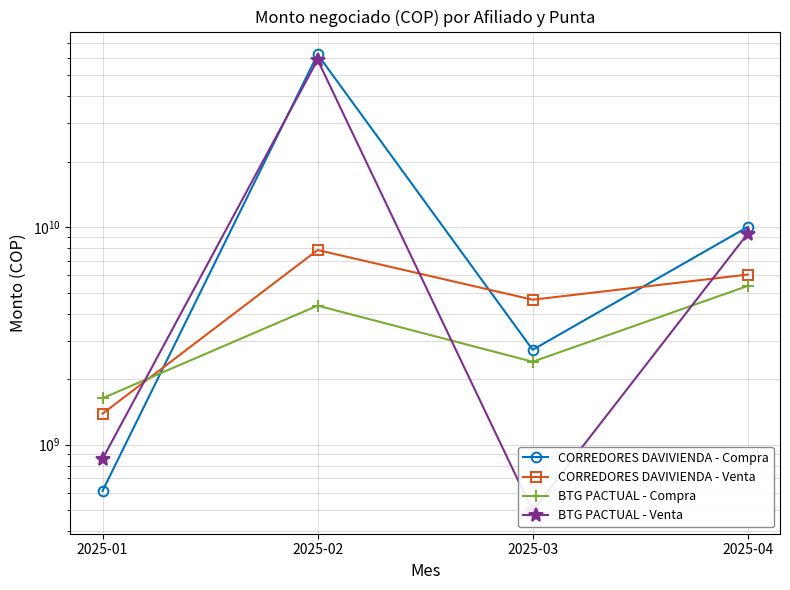

Where is the first local minimum for BTG PACTUAL - Compra?

2025-03